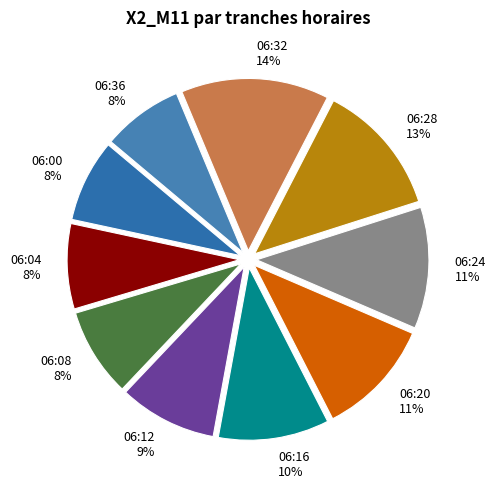

Do 06:00 and 06:12 together represent more than half of the pie?

No